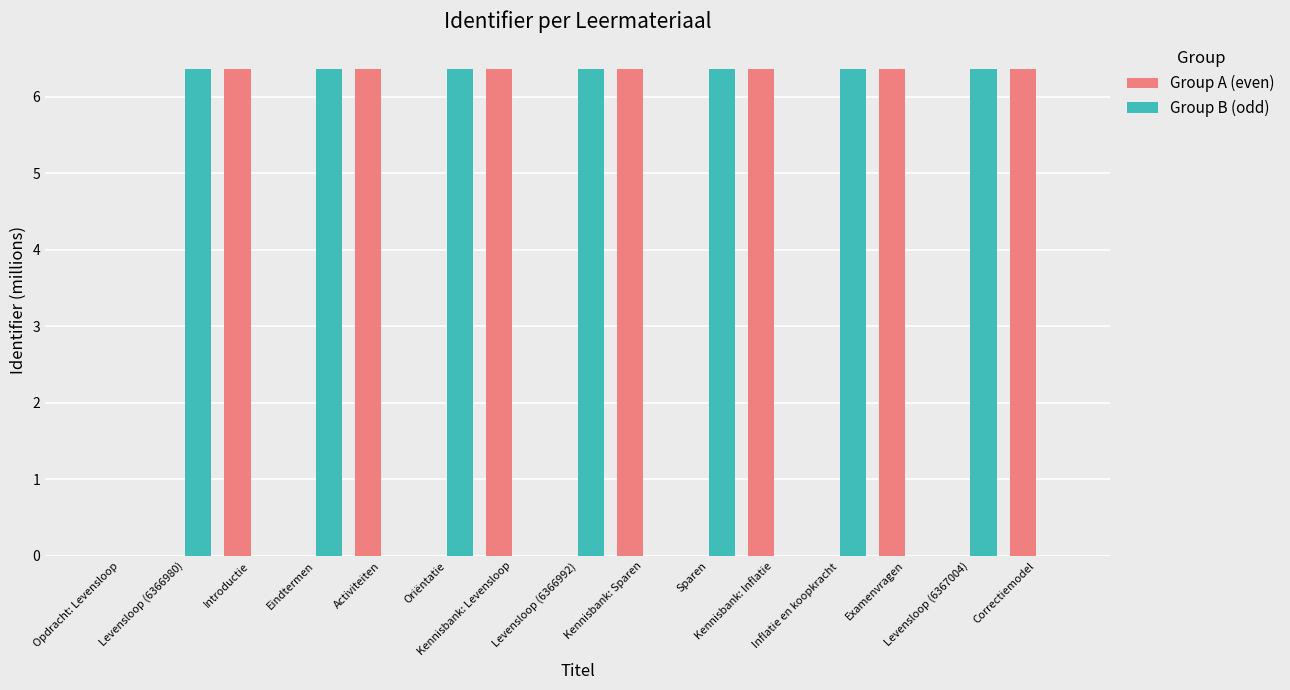

What is the sum of all Group B (odd) values?

44.6